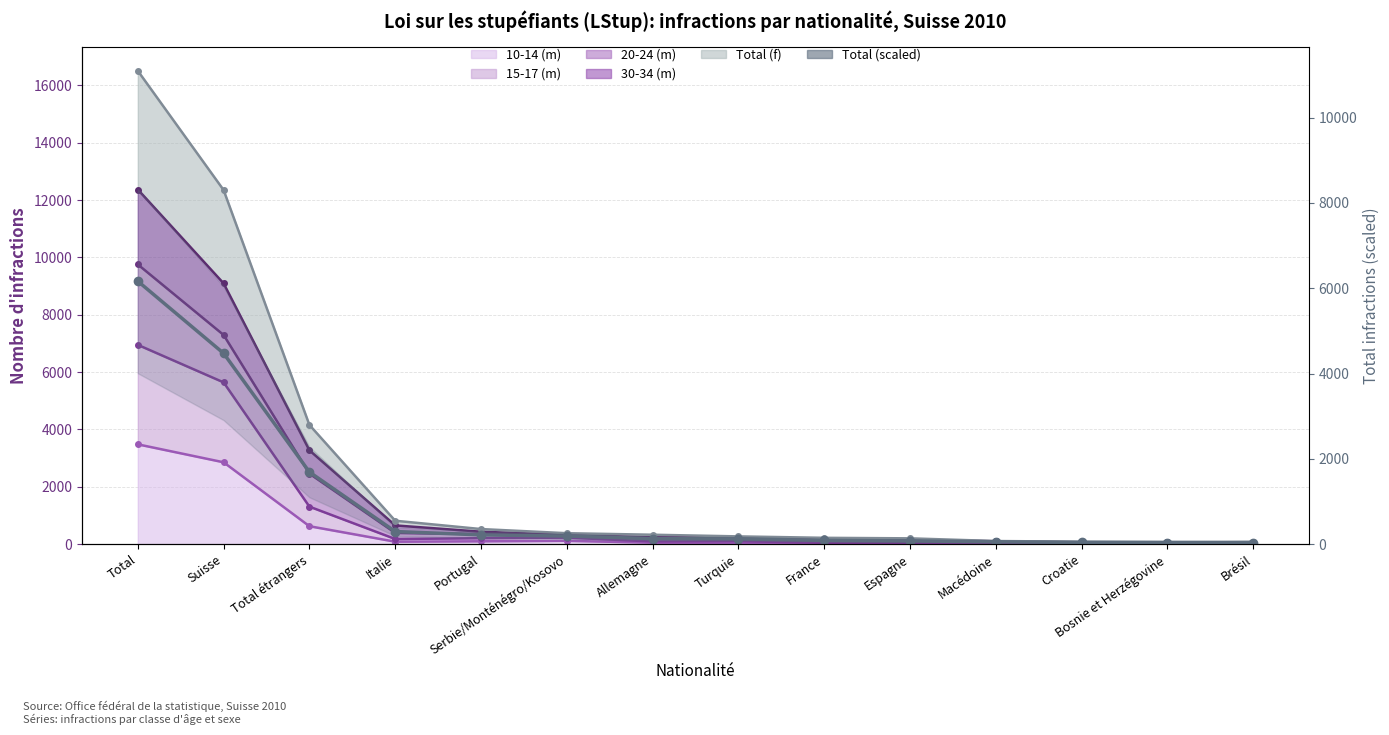

Reading left to right, list all the values displayed in this chart.

Total=6164.0	Suisse=4473.2	Total étrangers=1690.8	Italie=296.2	Portugal=217.4	Serbie/Monténégro/Kosovo=189.2	Allemagne=129.2	Turquie=123.8	France=88.2	Espagne=75.8	Macédoine=55.4	Croatie=39.6	Bosnie et Herzégovine=38.6	Brésil=30.6